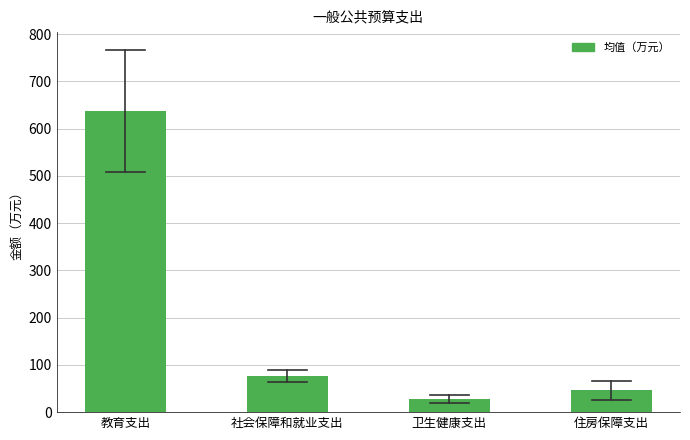

Reading right to left, list all the values displayed in this chart.

住房保障支出=46.1	卫生健康支出=27.6	社会保障和就业支出=76.3	教育支出=637.7